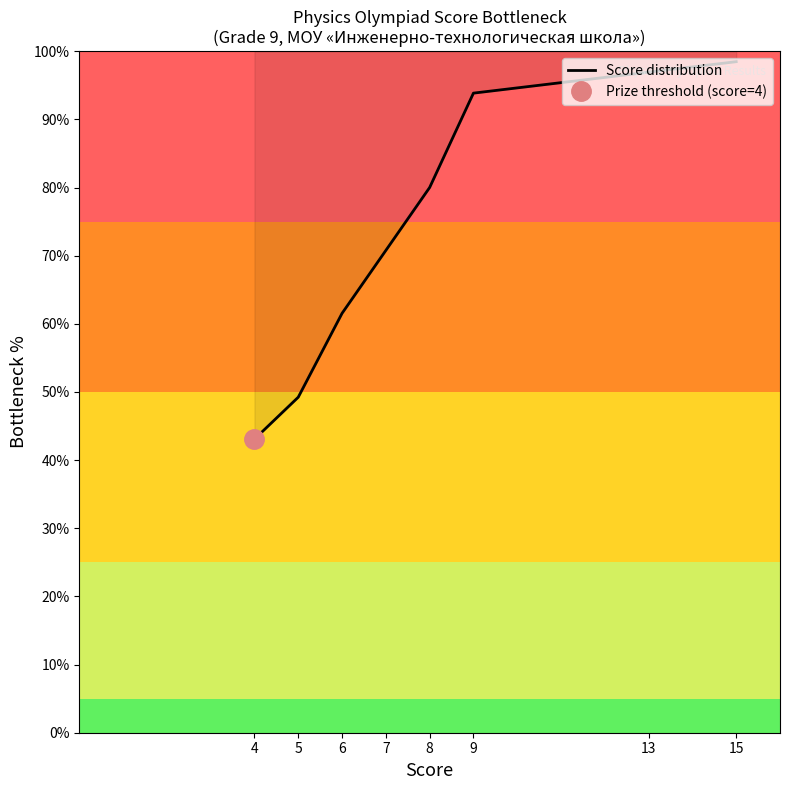

How many categories are shown in the chart?

8